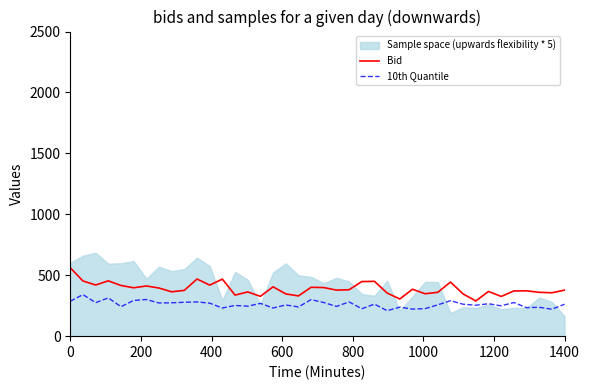

What is the difference between the maximum and minimum values in the Bid series?

272